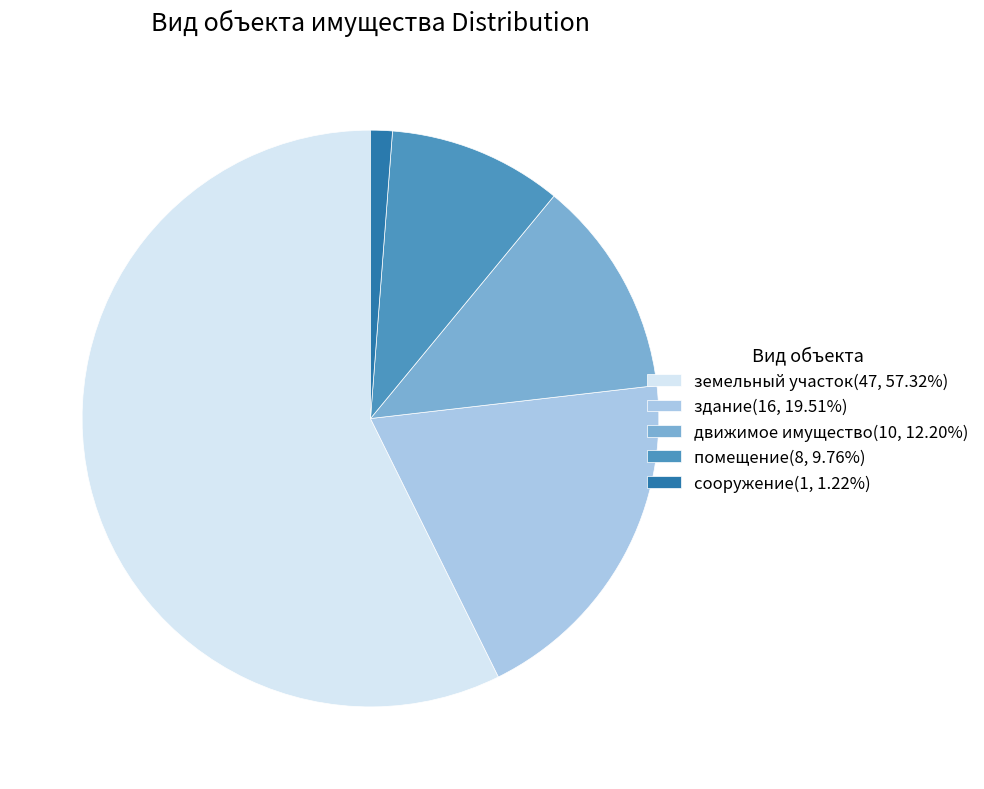

Is сооружение(1, 1.22%) the majority of the pie?

No